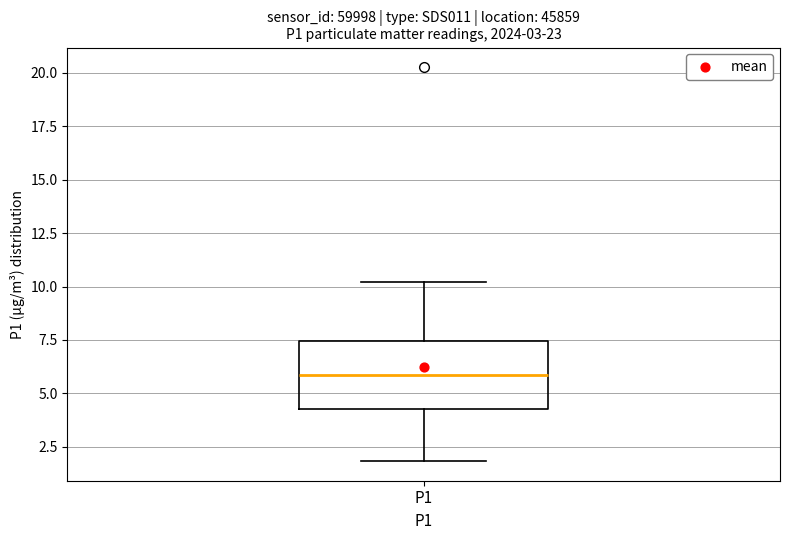

Transcribe this box plot: give where the median line is, the range the box spans, and where the two whiskers end, as read against the y-axis. The values are not printed on the chart, so give them approximately, as read against the axis.

median 6.0, box 4.5 to 7.5, whiskers 2.0 to 10.0